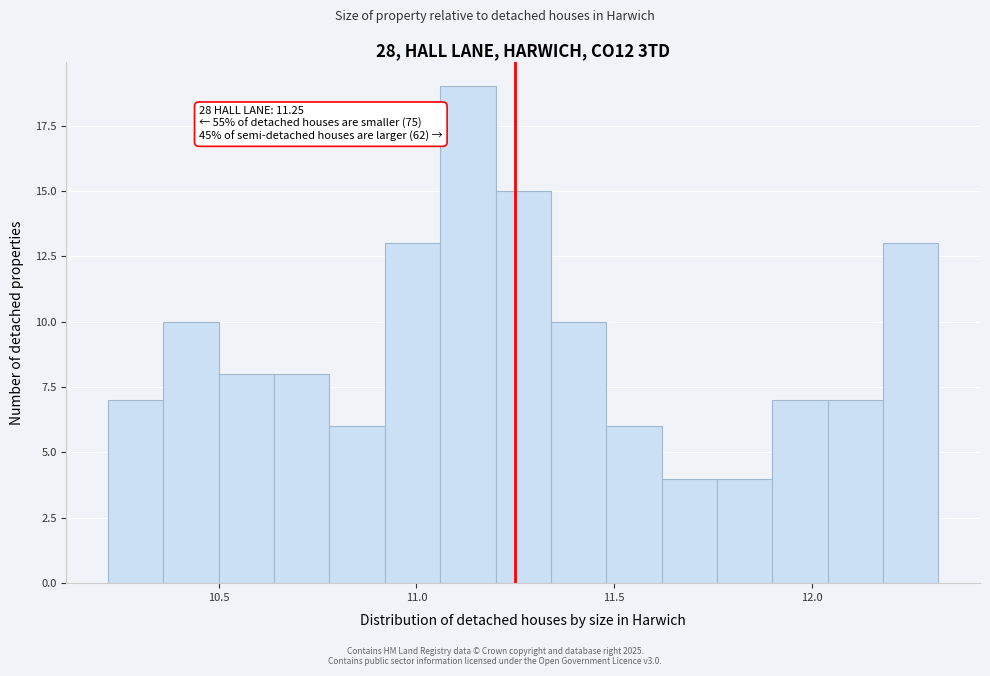

Read against the x-axis, roughly where is the centre of the tallest bar?

11.15